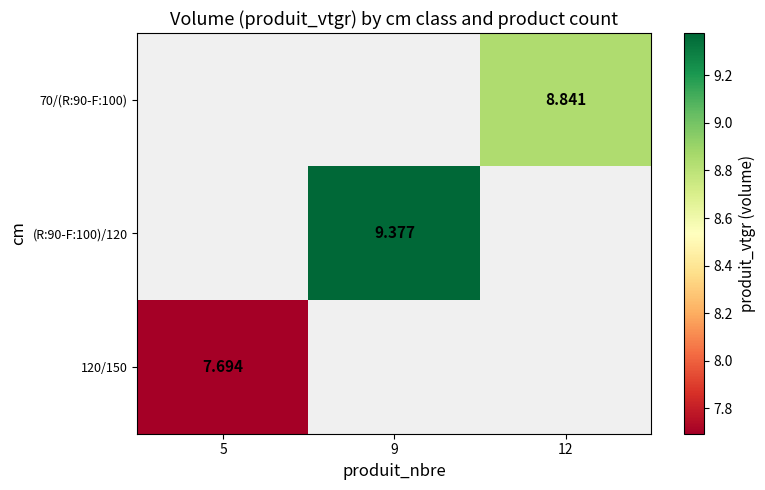

What is the maximum value shown in the chart?

9.4